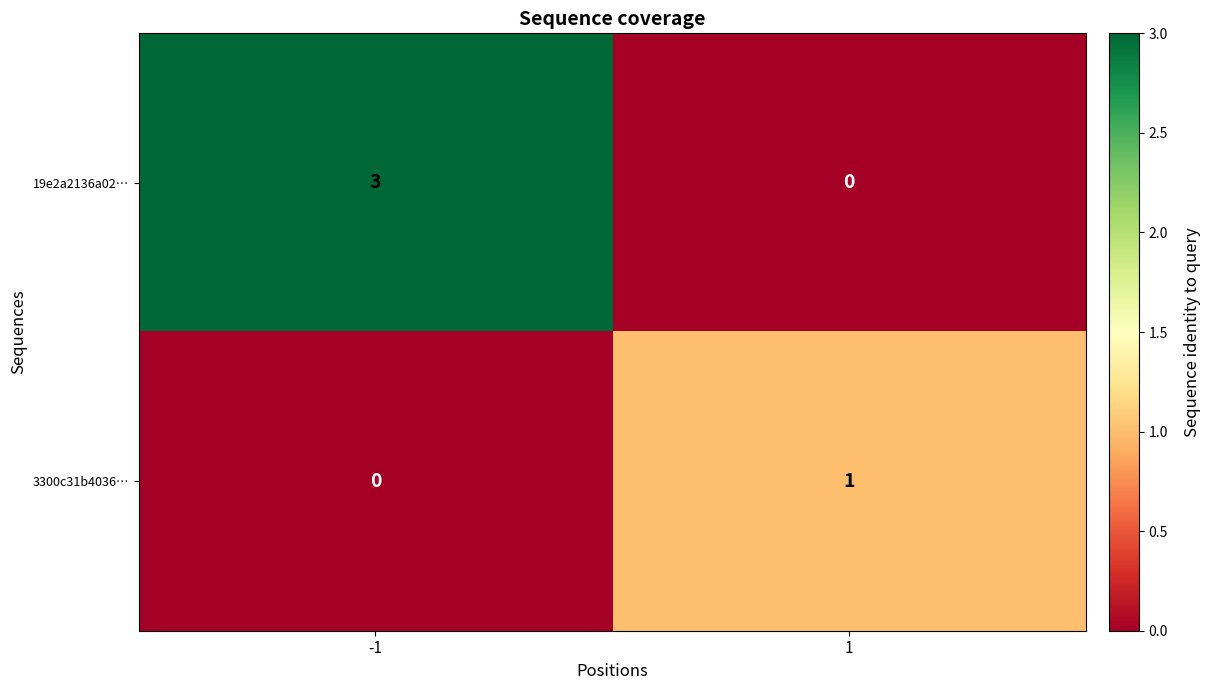

Which series has the largest total across all categories?

19e2a2136a02…